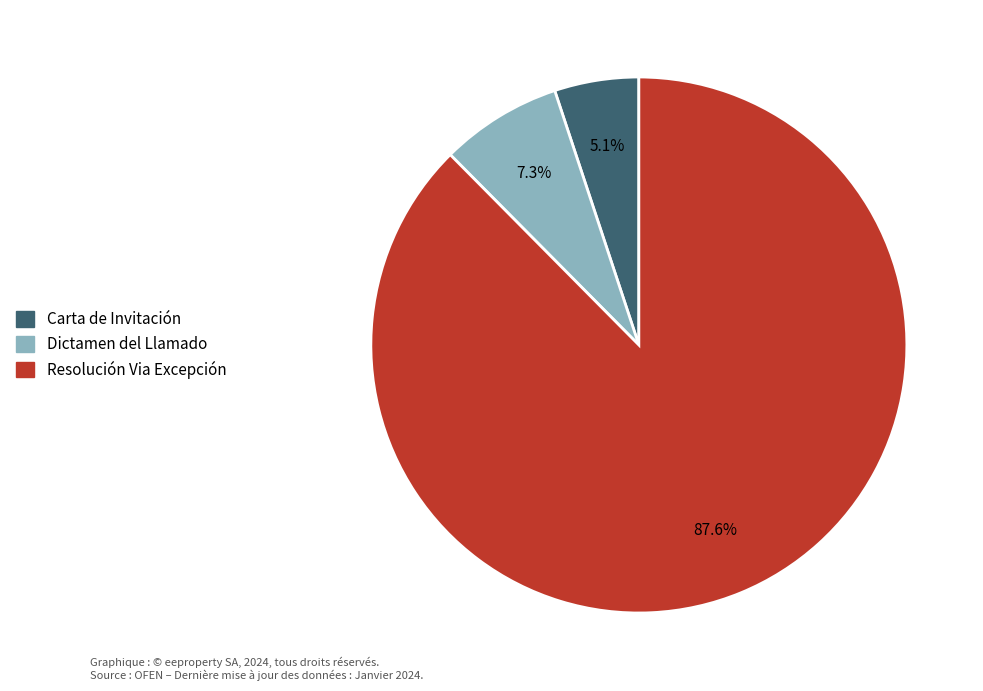

To the nearest percent, what portion does Carta de Invitación represent?

5%